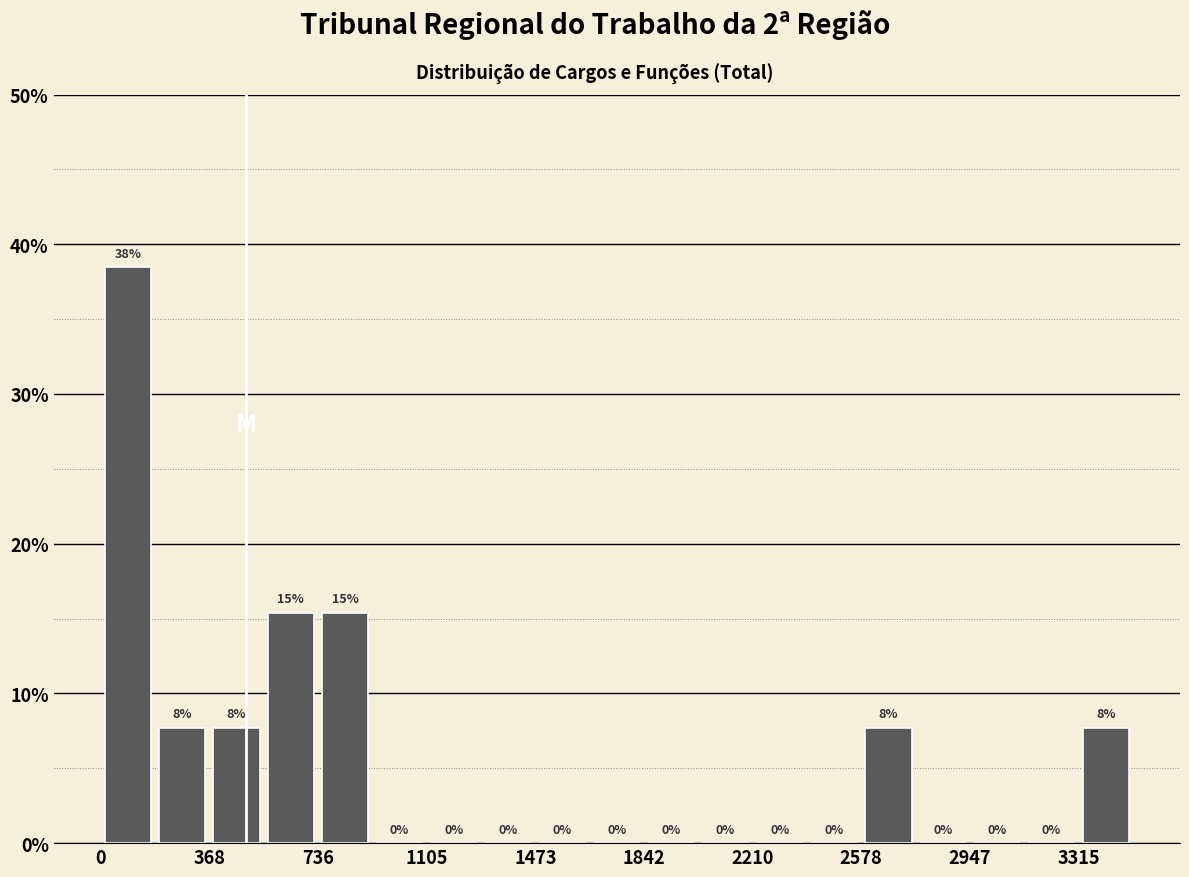

Around what value on the x-axis is the tallest bar? Give the approximate position of its centre, as read against the axis.

100